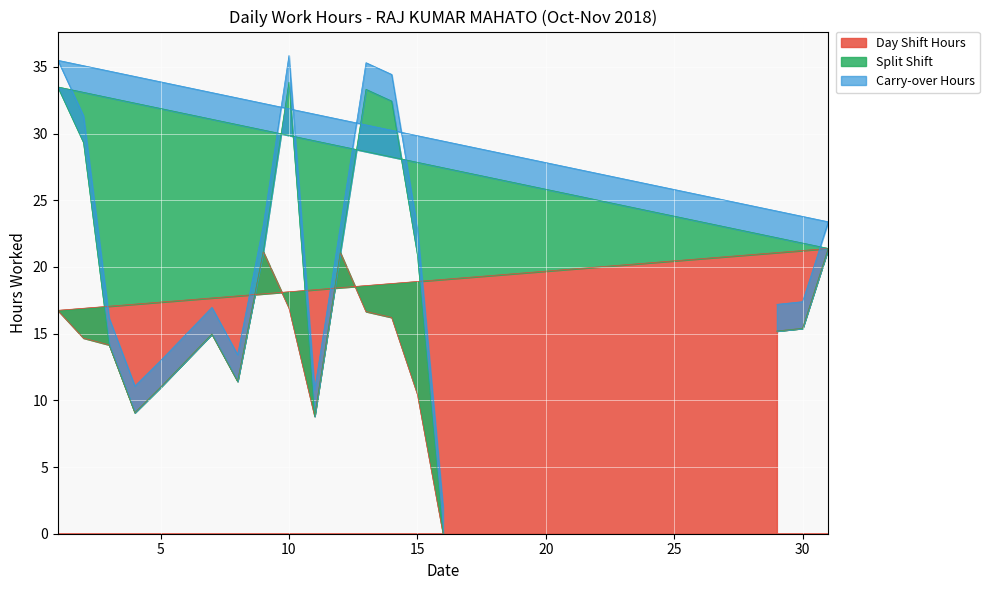

True or false: Split Shift and Day Shift Hours intersect in this chart.

False